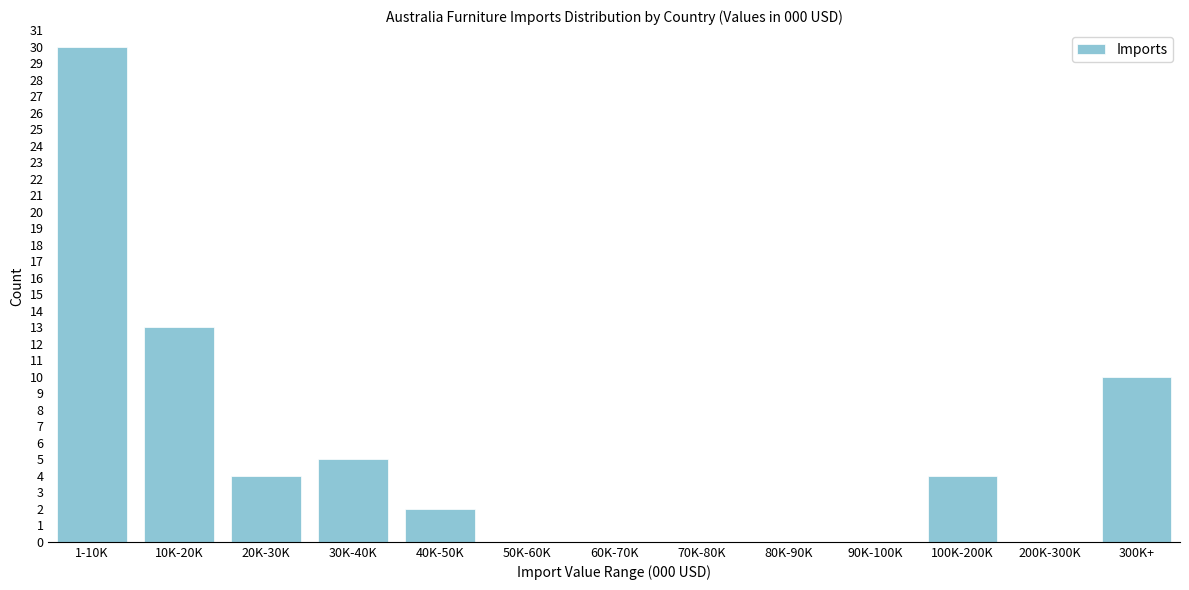

Reading left to right, what are all the values shown in this chart?

1-10K=30	10K-20K=13	20K-30K=4	30K-40K=5	40K-50K=2	50K-60K=0	60K-70K=0	70K-80K=0	80K-90K=0	90K-100K=0	100K-200K=4	200K-300K=0	300K+=10